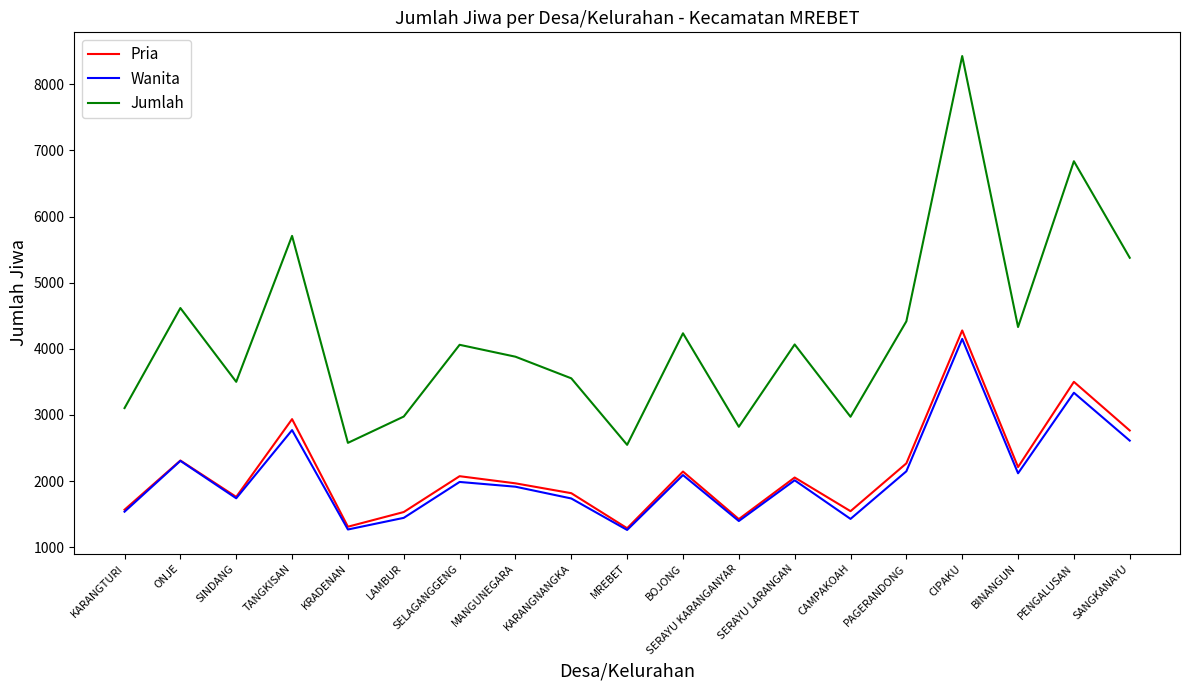

Which series has the widest spread of values?

Jumlah